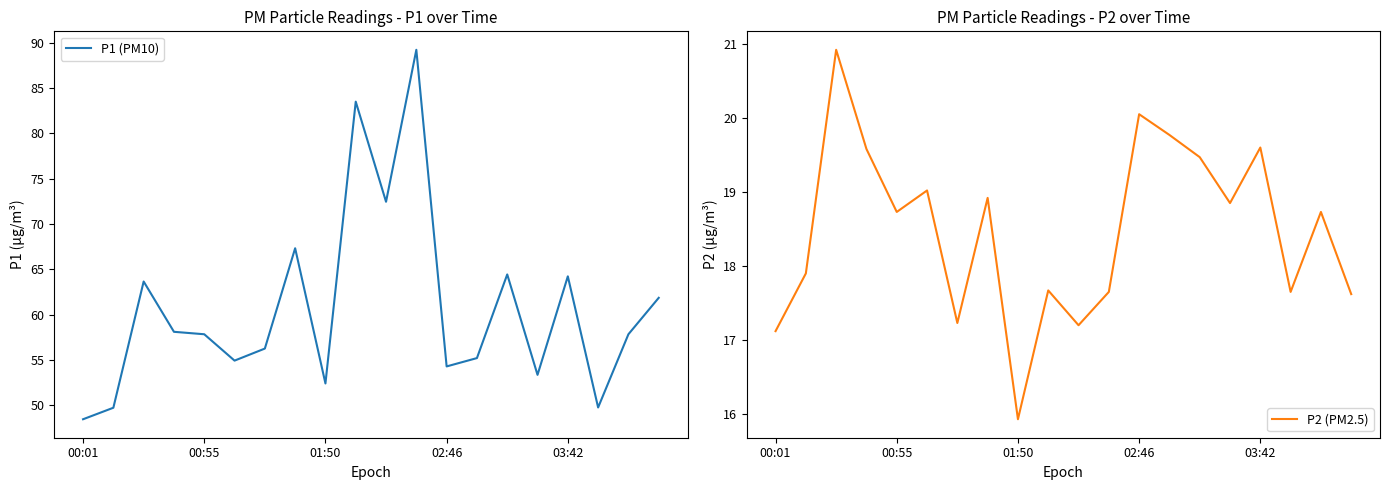

Which has a higher value, 14 or 7?

7